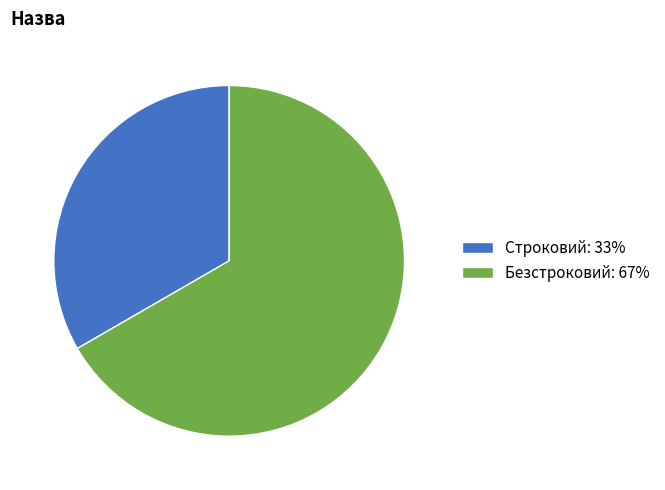

How many segments does this pie chart have?

2